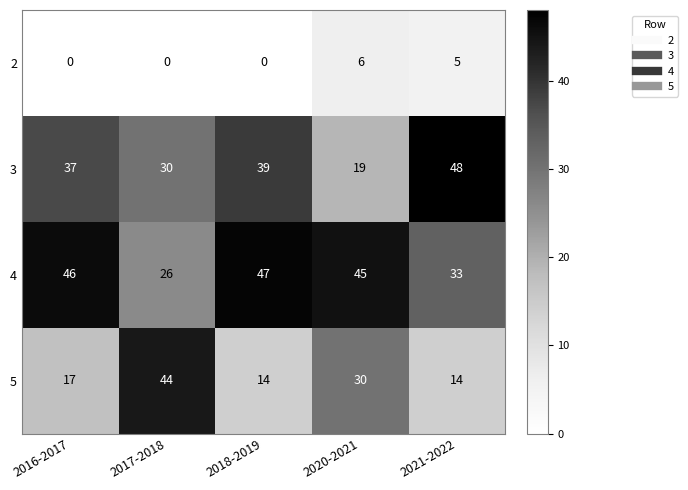

What is the difference between the highest and lowest values at 2016-2017?

46